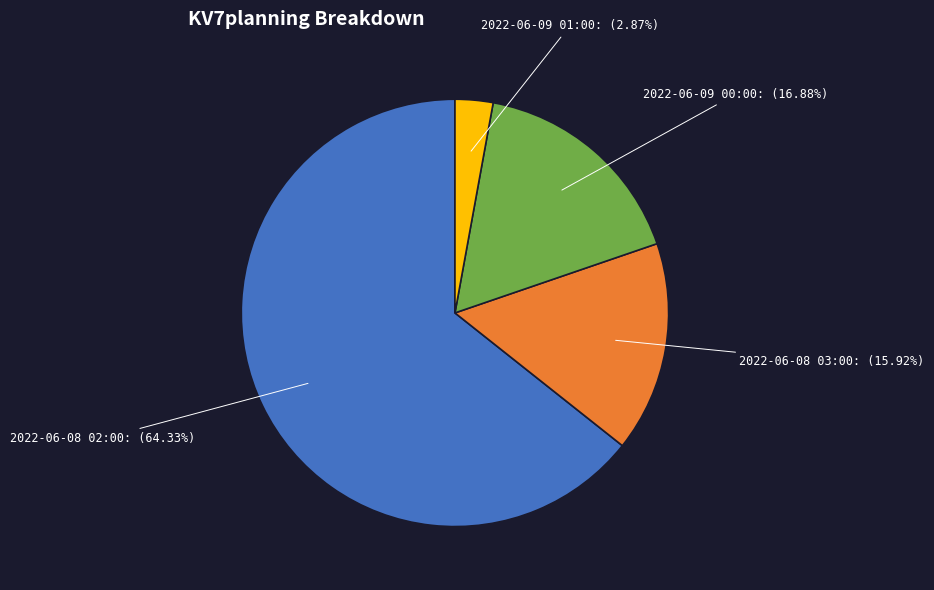

Which has a higher value, 2022-06-09 00:00 or 2022-06-08 03:00?

2022-06-09 00:00